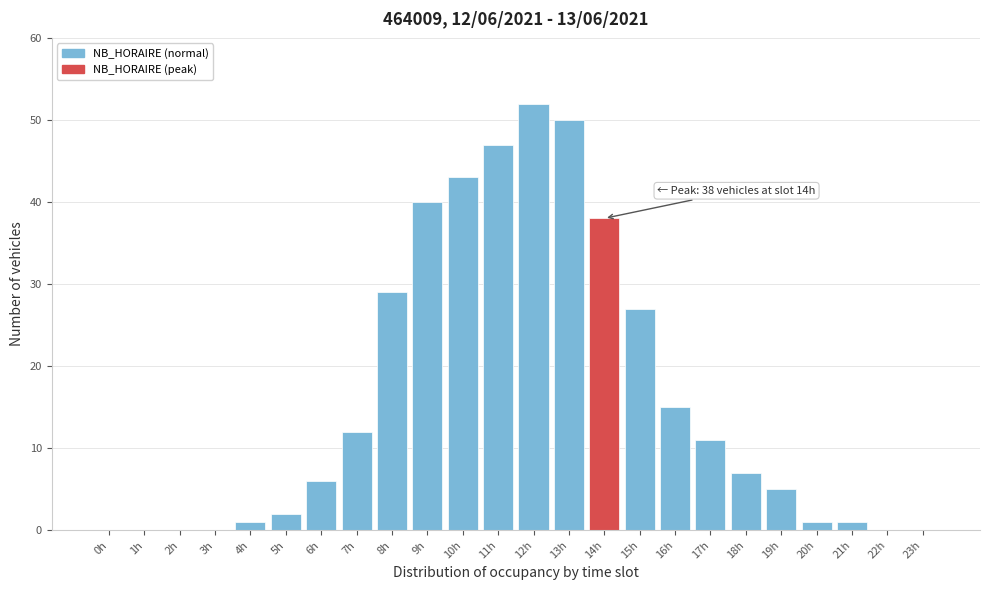

Reading left to right, what are all the values shown in this chart?

0h=0	1h=0	2h=0	3h=0	4h=1	5h=2	6h=6	7h=12	8h=29	9h=40	10h=43	11h=47	12h=52	13h=50	14h=38	15h=27	16h=15	17h=11	18h=7	19h=5	20h=1	21h=1	22h=0	23h=0